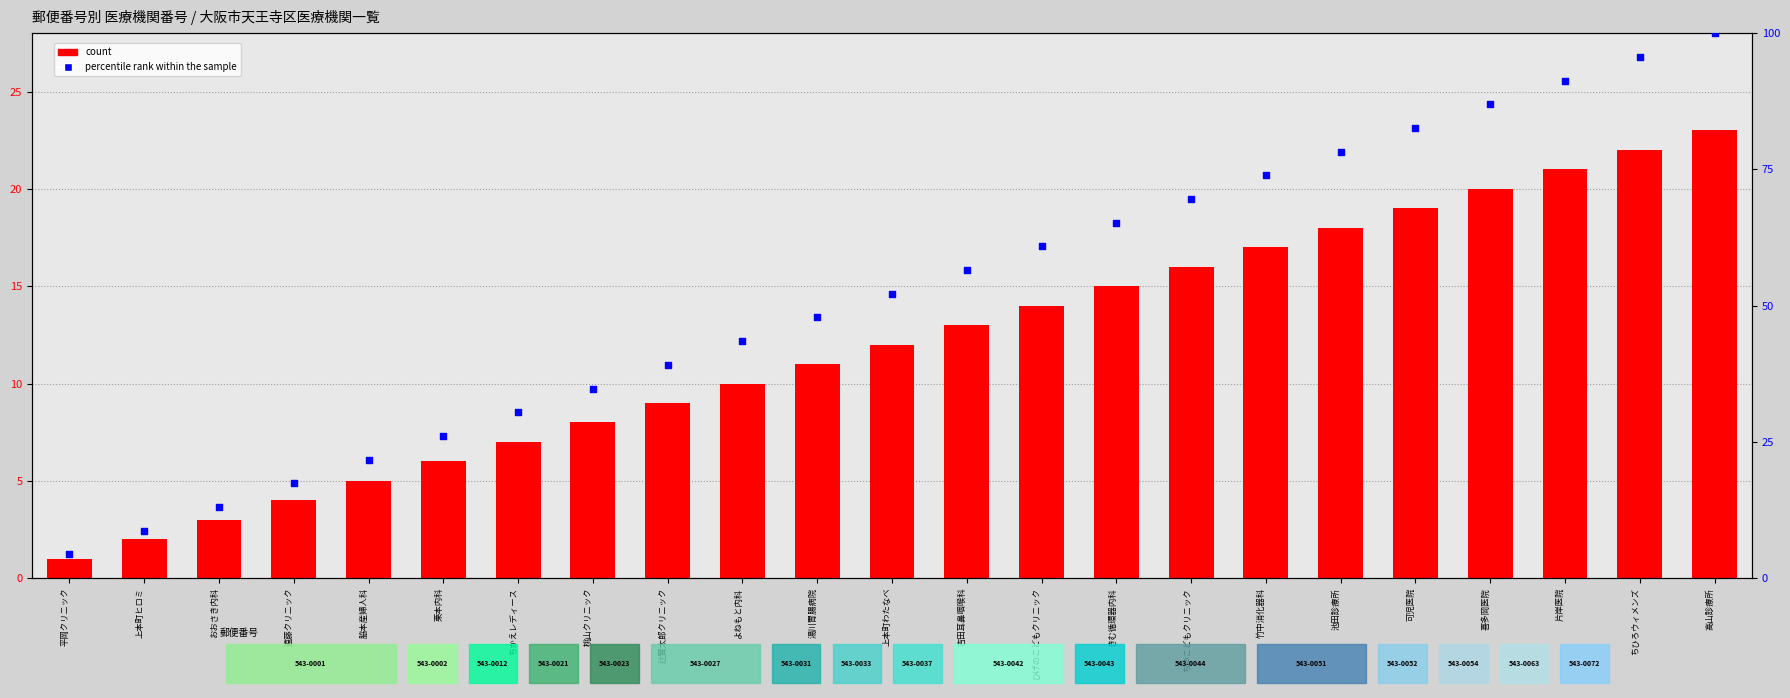

Which series reaches the maximum Y coordinate?

percentile rank within the sample